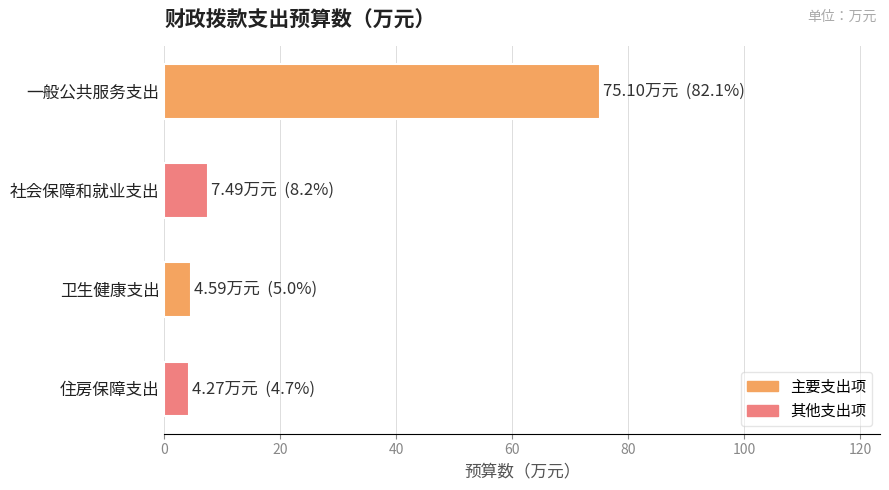

The value at 一般公共服务支出 is 46.7. True or false?

False